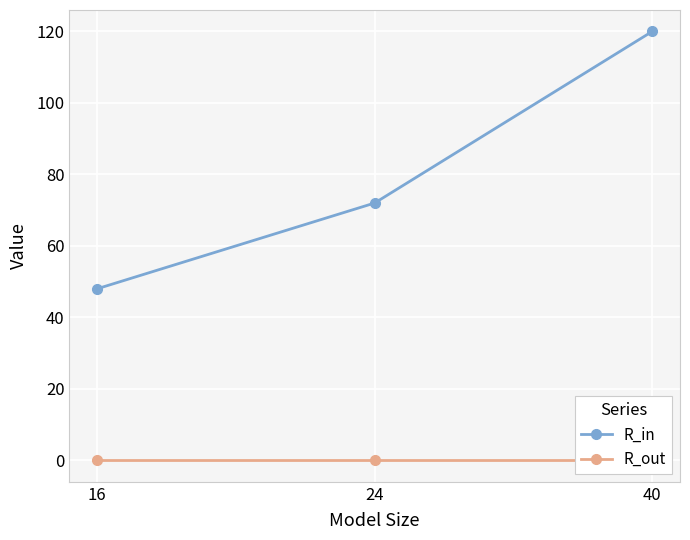

Which has a higher value, 24 or 16?

24